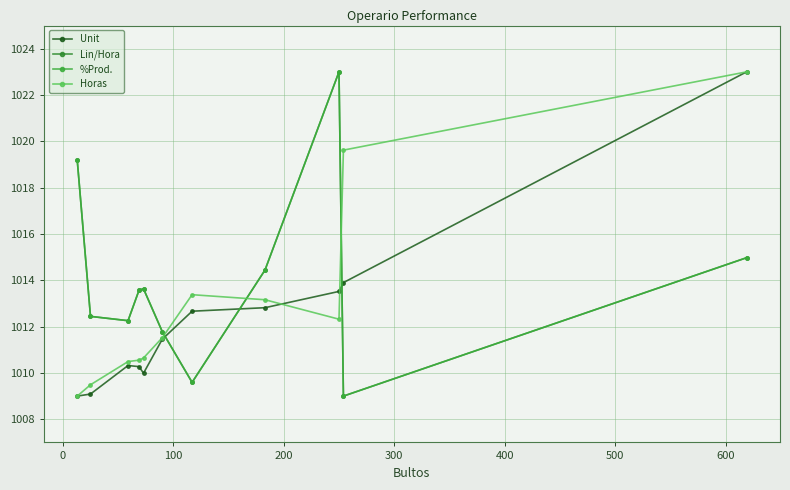

Is this an area chart (filled region under the line)?

No